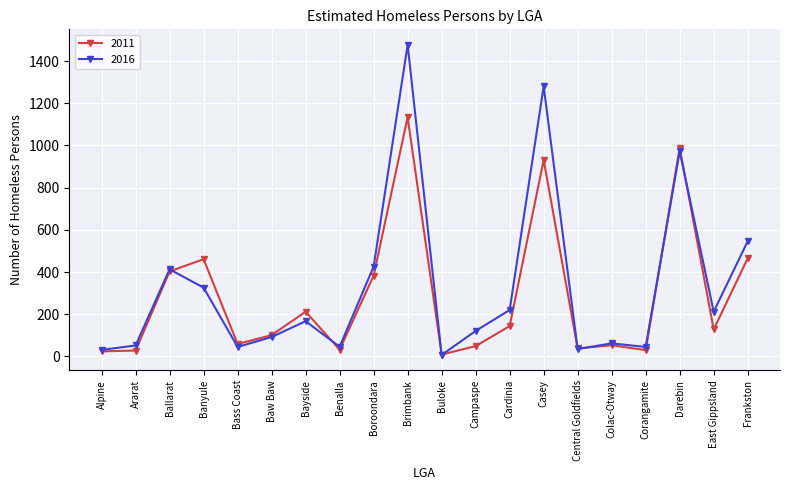

What is the minimum value for 2011?

9